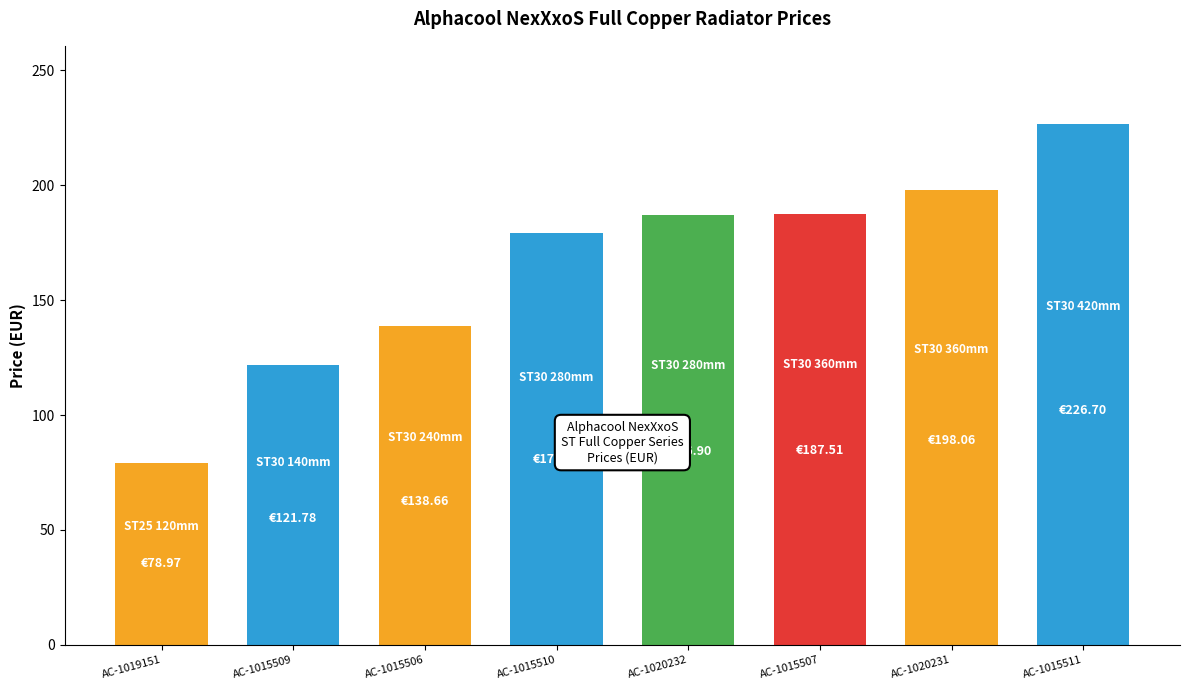

Does the chart contain stacked bars?

No